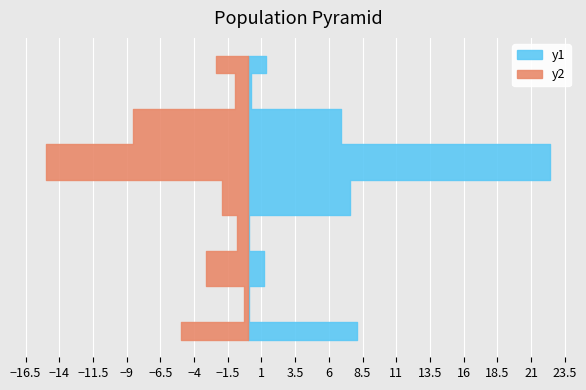

Reading right to left, what are all the values shown in this chart?

Белки: Хлеб Дарницкий=2.4	Сок=1.0	Каша гречневая=8.5	Птица тушеная=15.0	Суп из овощей=1.9	Салат из моркови=0.8	Батон пшеничный=3.1	Чай с лимоном=0.3	Каша рисовая=5.0
Жиры: Хлеб Дарницкий=1.3	Сок=0.2	Каша гречневая=6.9	Птица тушеная=22.4	Суп из овощей=7.6	Салат из моркови=0.1	Батон пшеничный=1.2	Чай с лимоном=0.1	Каша рисовая=8.1